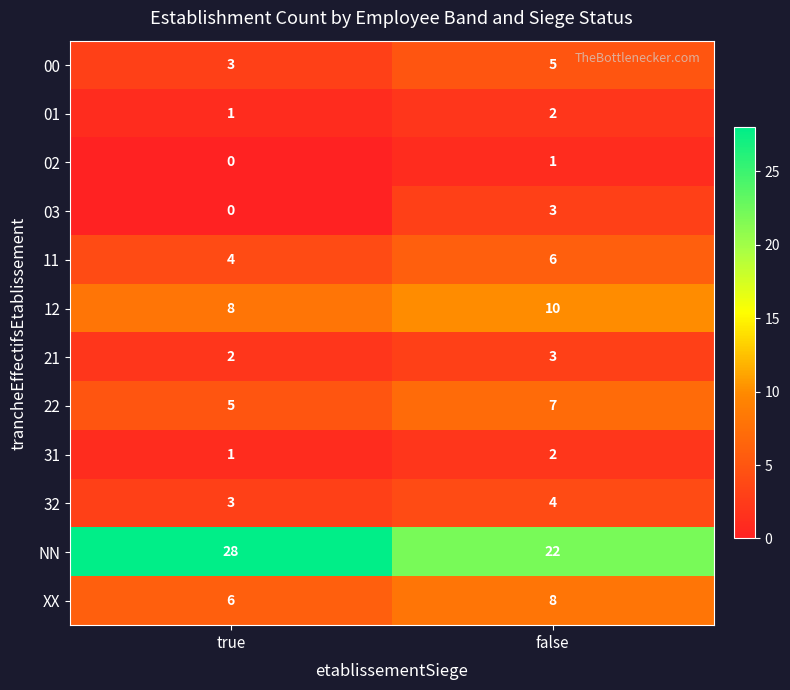

Which series has the largest total across all categories?

NN